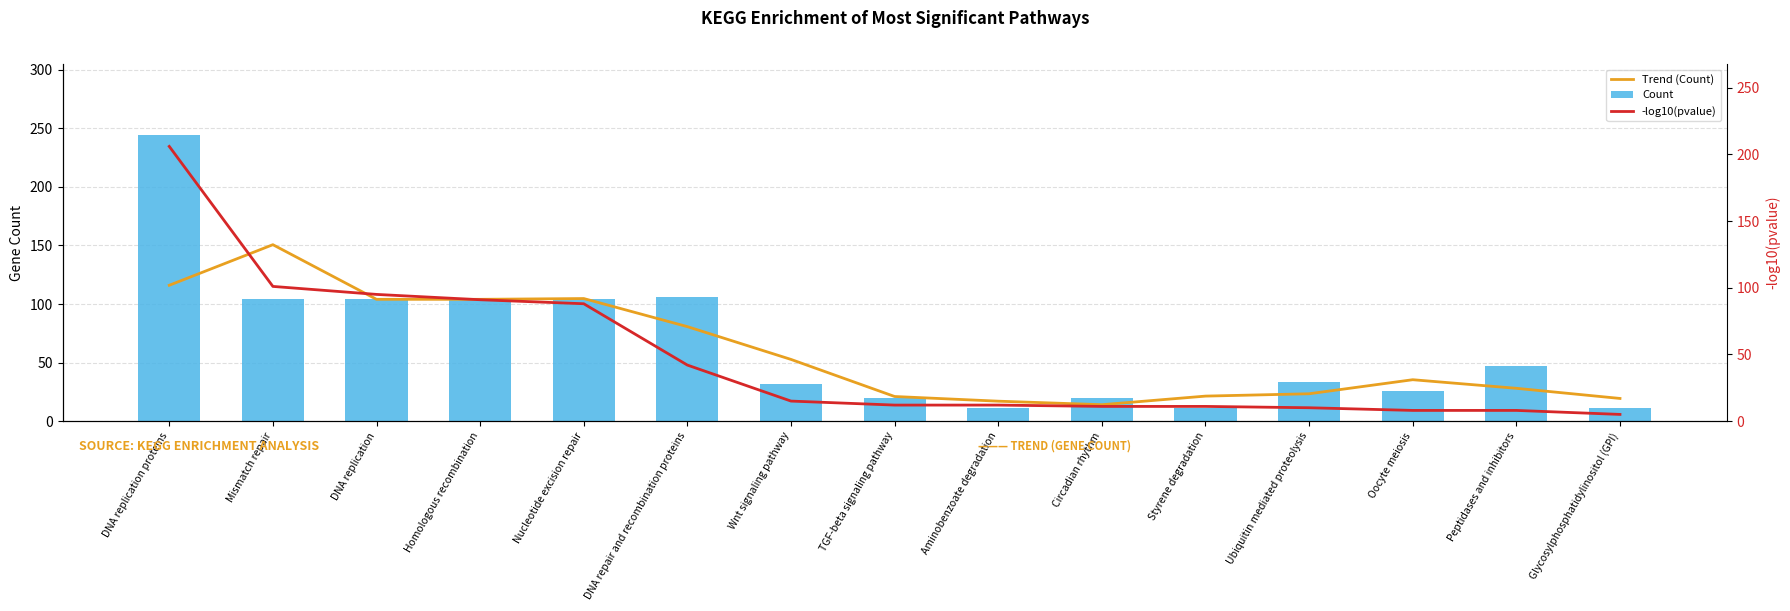

Reading left to right, list all the values displayed in this chart.

Trend (Count): 116.0	150.7	104.0	104.0	104.7	80.7	52.7	21.0	17.0	14.0	21.3	23.3	35.3	28.0	19.3
Count: 244.0	104.0	104.0	104.0	104.0	106.0	32.0	20.0	11.0	20.0	11.0	33.0	26.0	47.0	11.0
-log10(pvalue): 206.0	101.0	95.0	91.0	88.0	42.0	15.0	12.0	12.0	11.0	11.0	10.0	8.0	8.0	5.0